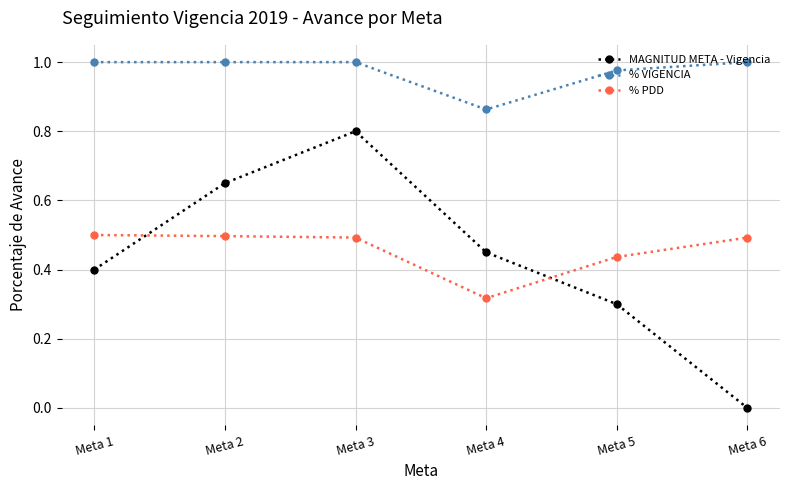

Is the value of MAGNITUD META - Vigencia at Meta 6 greater than the value of % VIGENCIA at Meta 6?

No